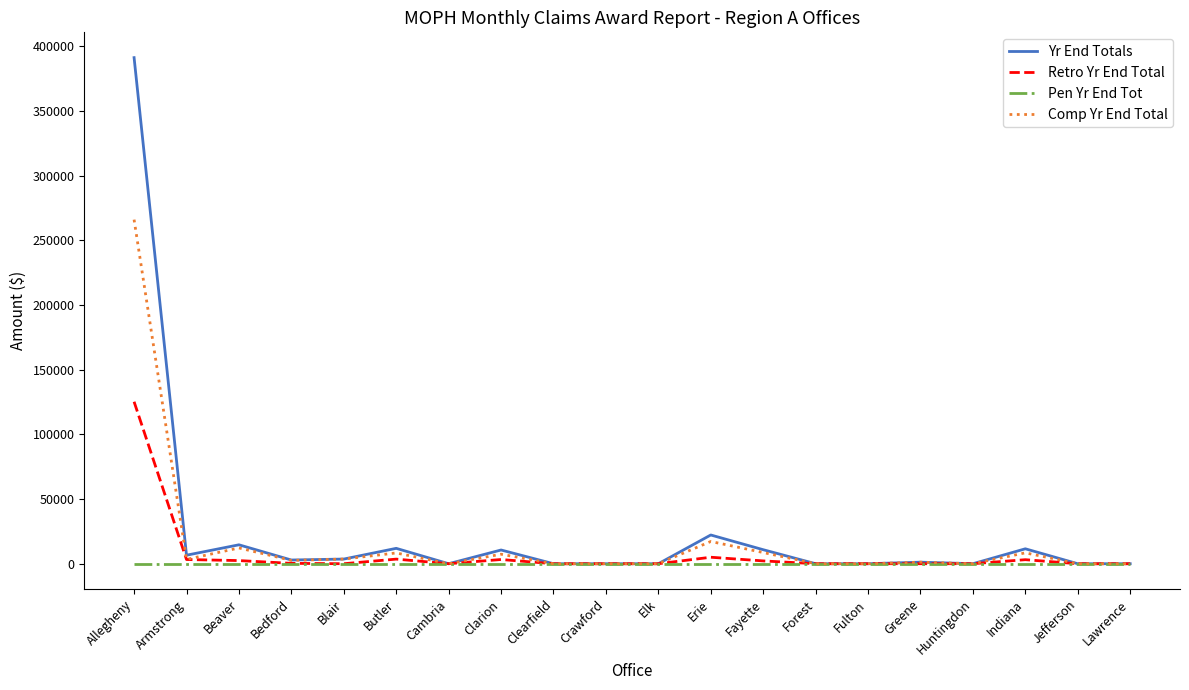

What is the greatest value displayed?

391385